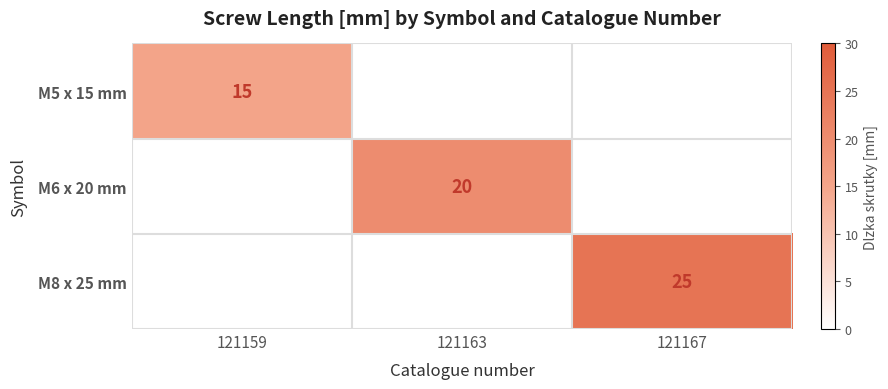

The value of M5 x 15 mm at 121159 is 20. True or false?

False